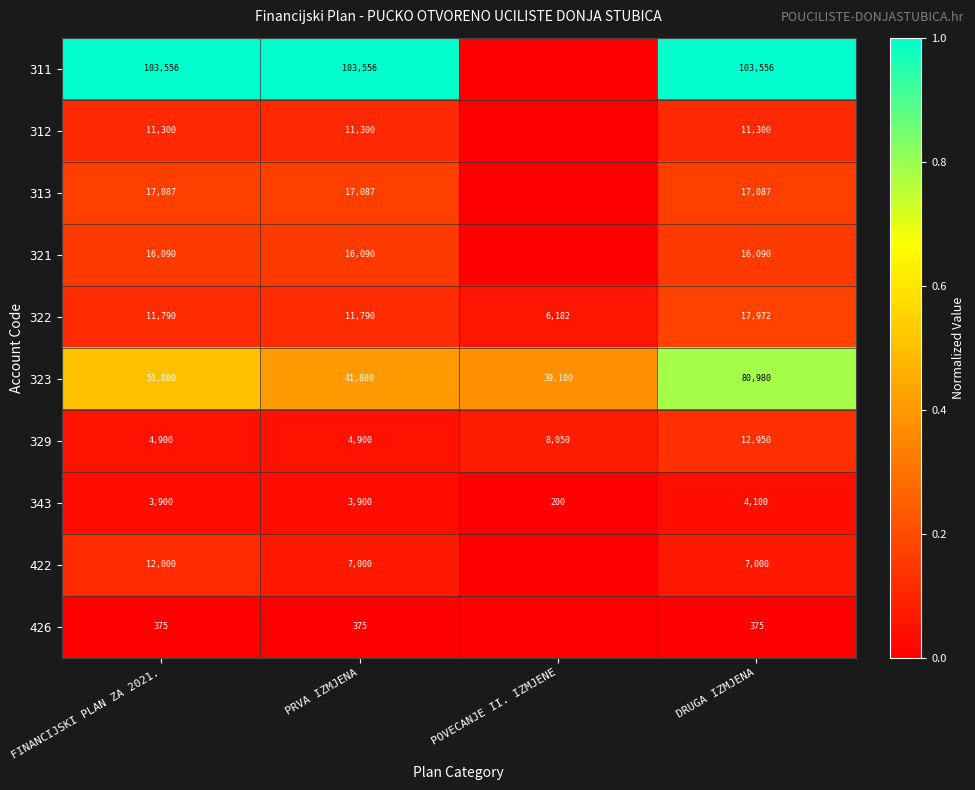

At which label does 322 reach its peak?

DRUGA IZMJENA